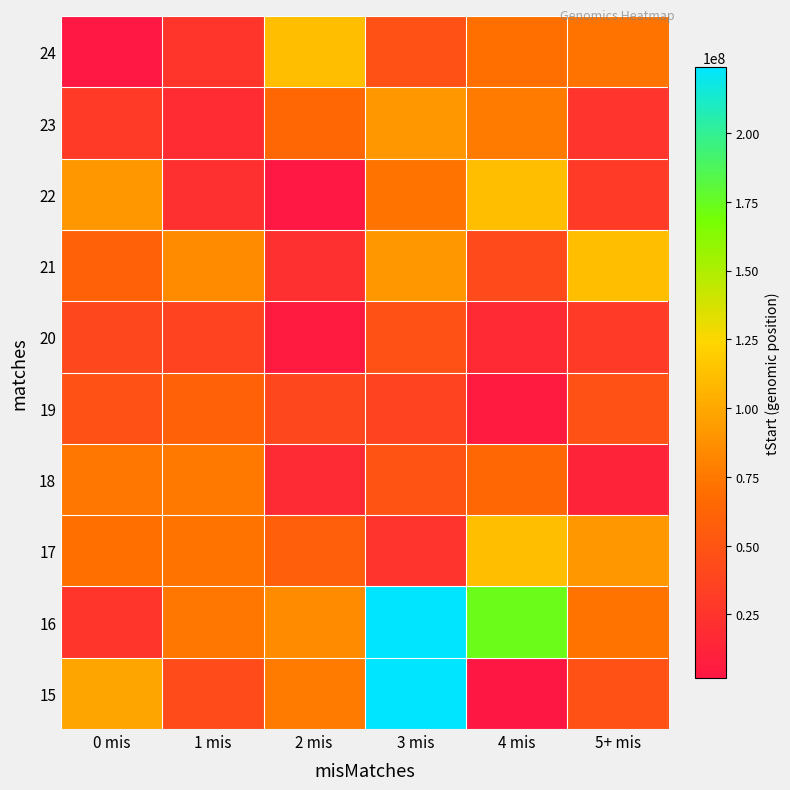

Count the number of data series in this chart.

10